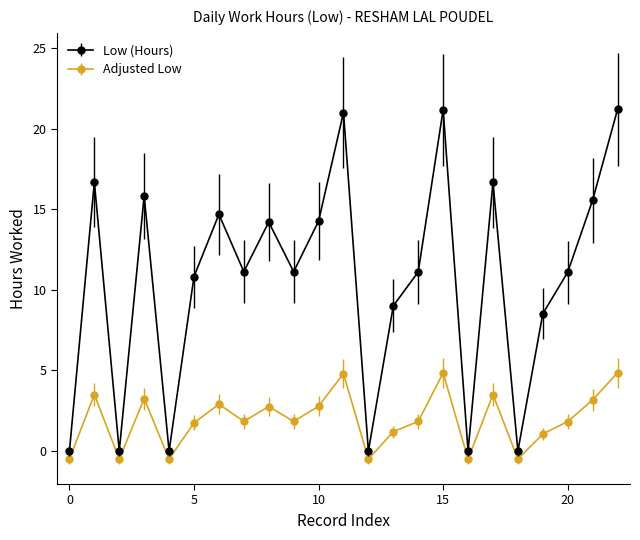

Which series has the largest total across all categories?

Low (Hours)